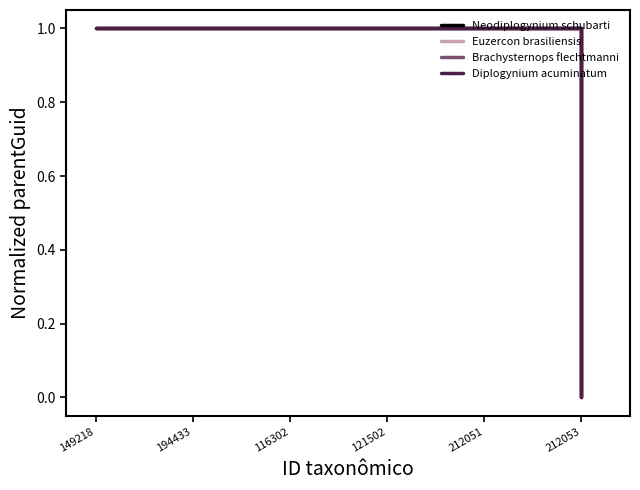

Which series has the widest spread of values?

Neodiplogynium schubarti